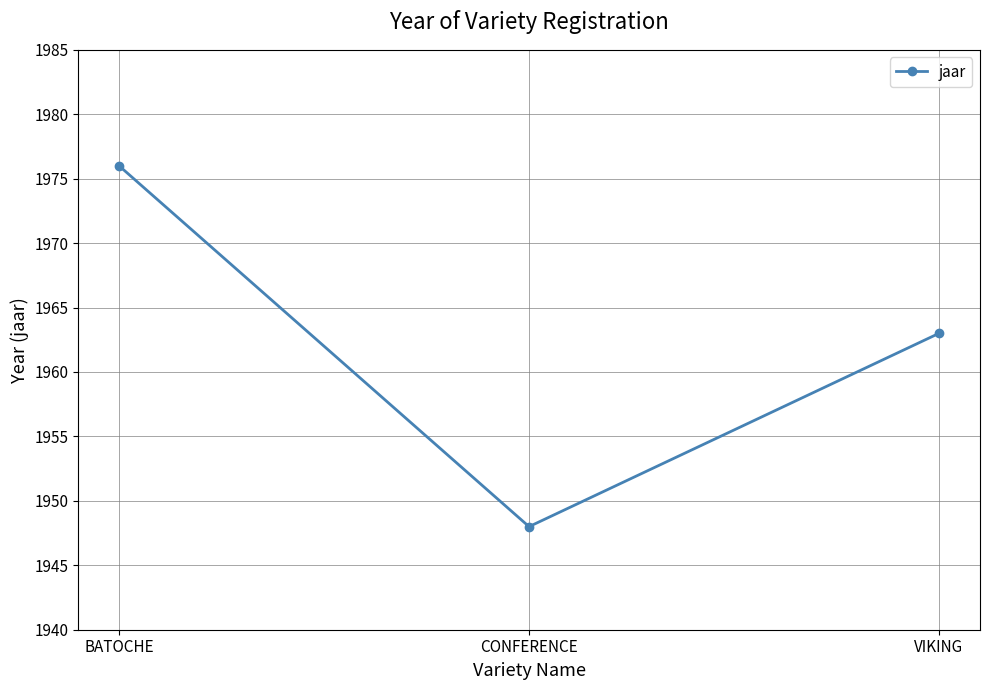

The value at CONFERENCE is 525. True or false?

False